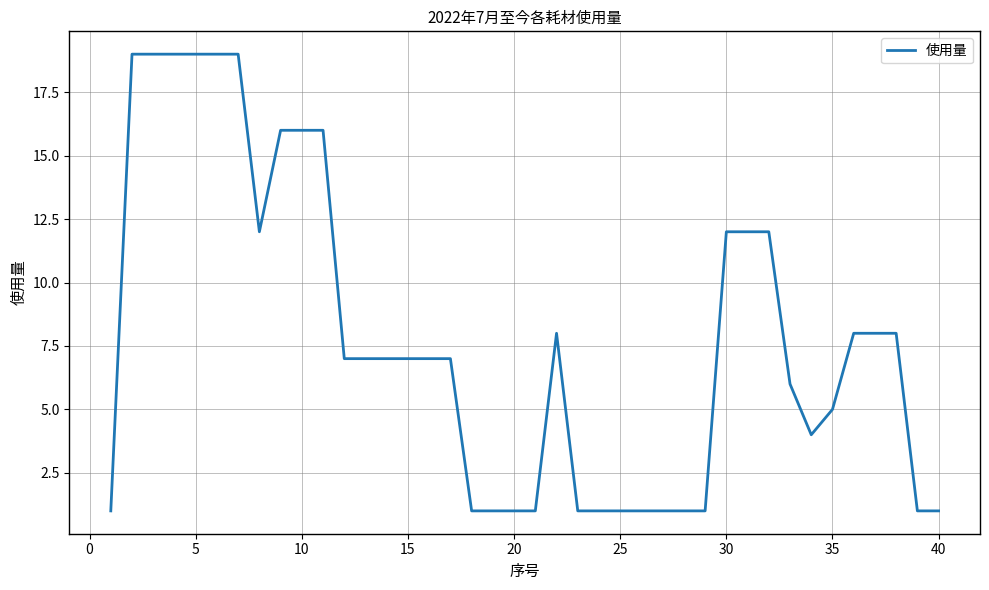

What is the greatest value displayed?

19